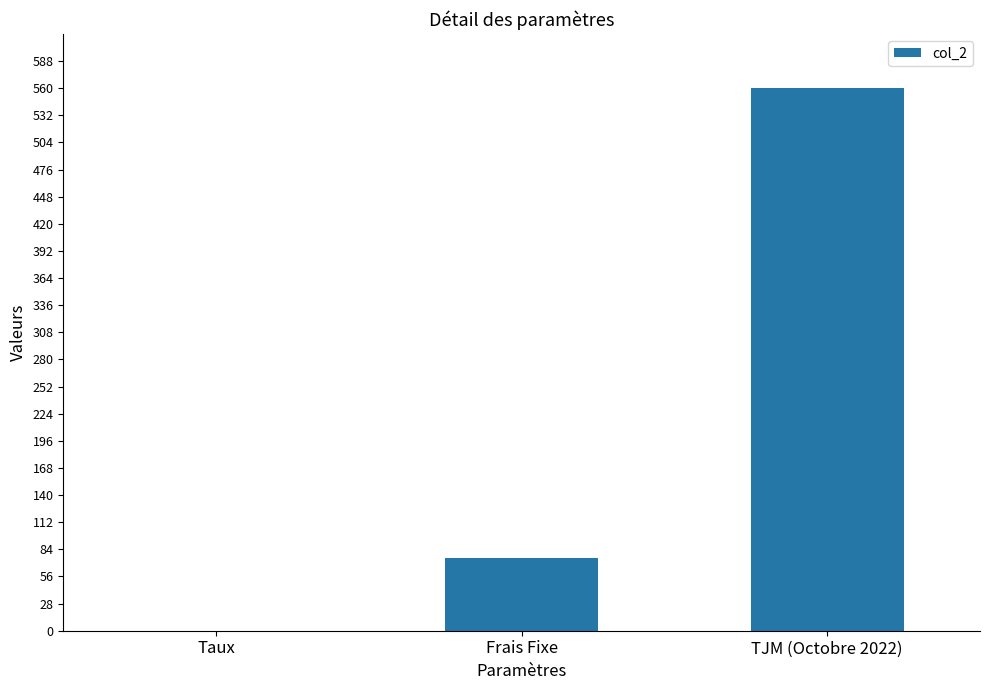

Reading left to right, what are all the values shown in this chart?

0.1	75.0	560.0